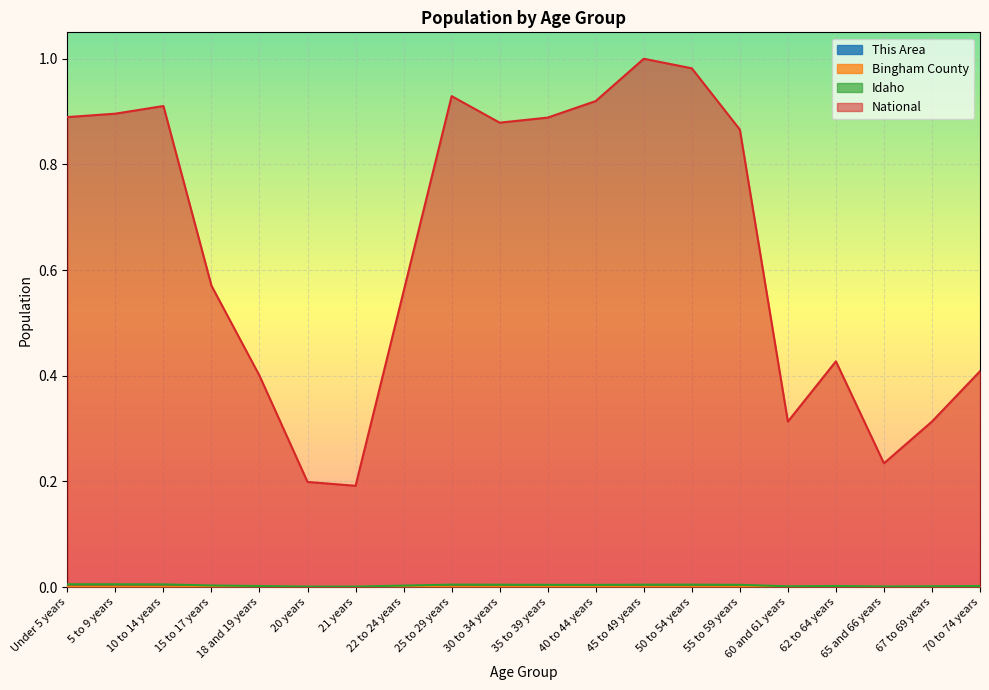

What is the sum of all National values?

12.8